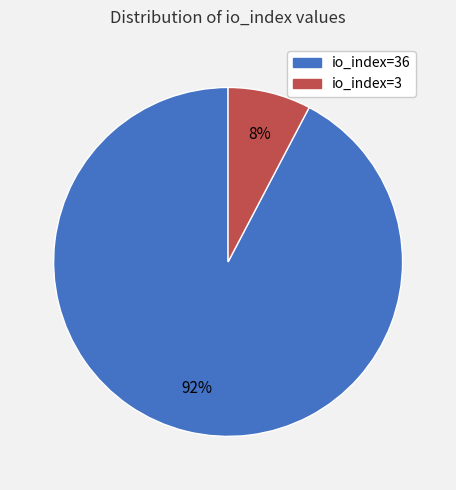

Does any single category account for the majority?

Yes